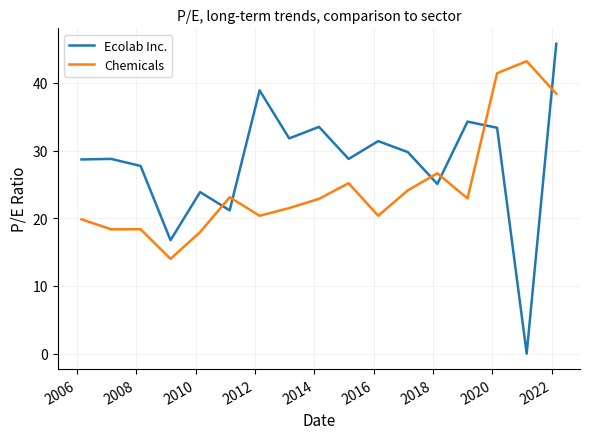

Which series ends up on top after the final intersection of Ecolab Inc. and Chemicals?

Ecolab Inc.